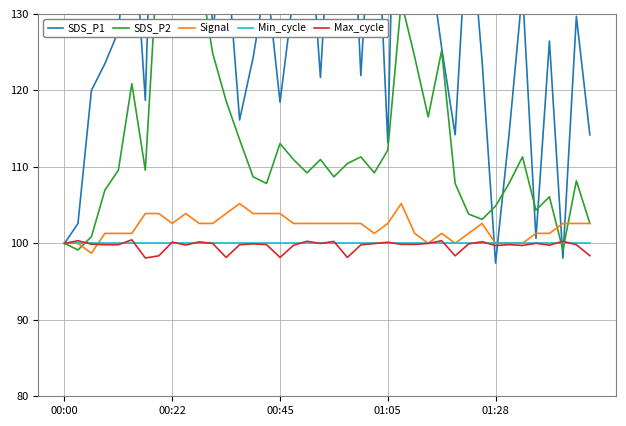

How many intersections are there between Min_cycle and Max_cycle?

21